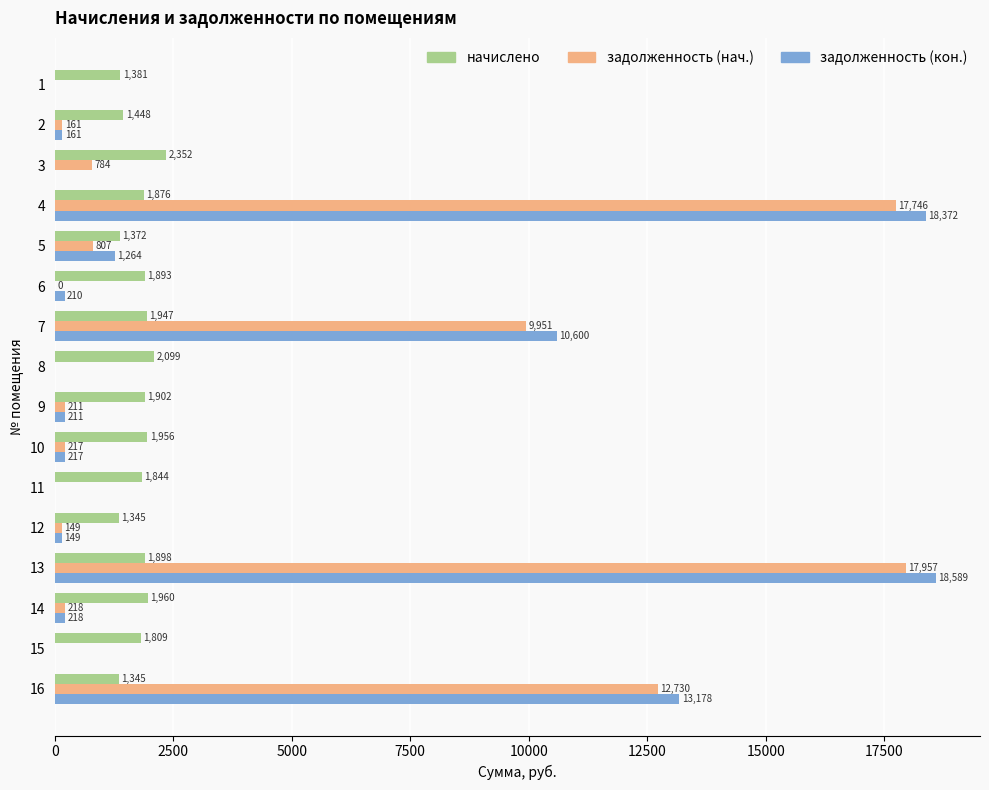

Which series changed the most between 10 and 14?

начислено